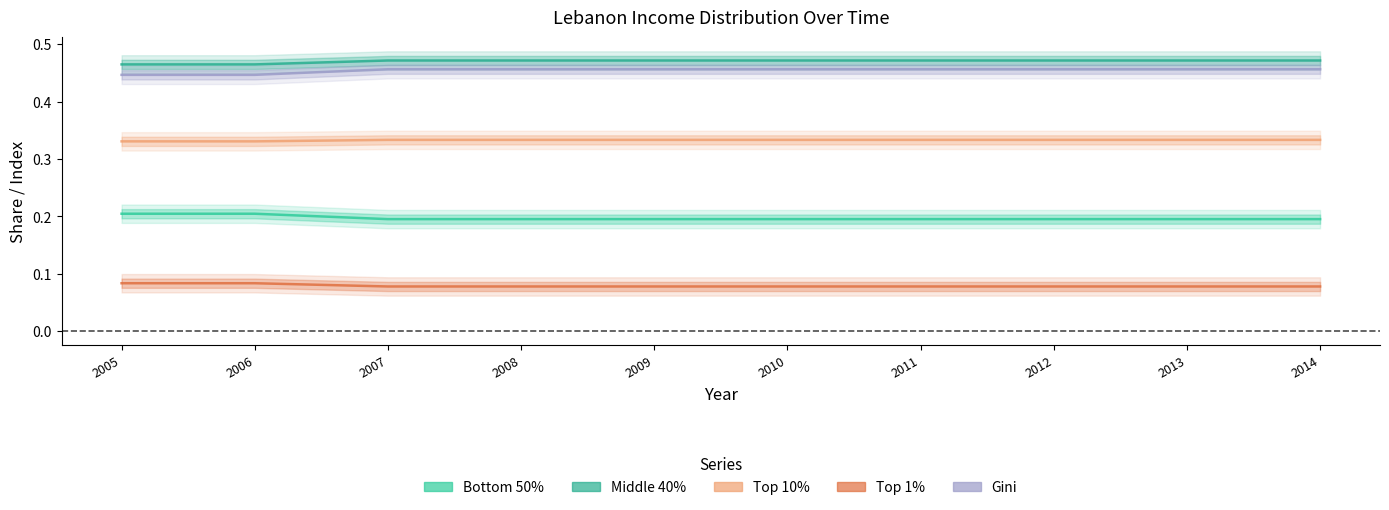

What is the sum of the Top 10% values at 2011 and 2009?

0.7